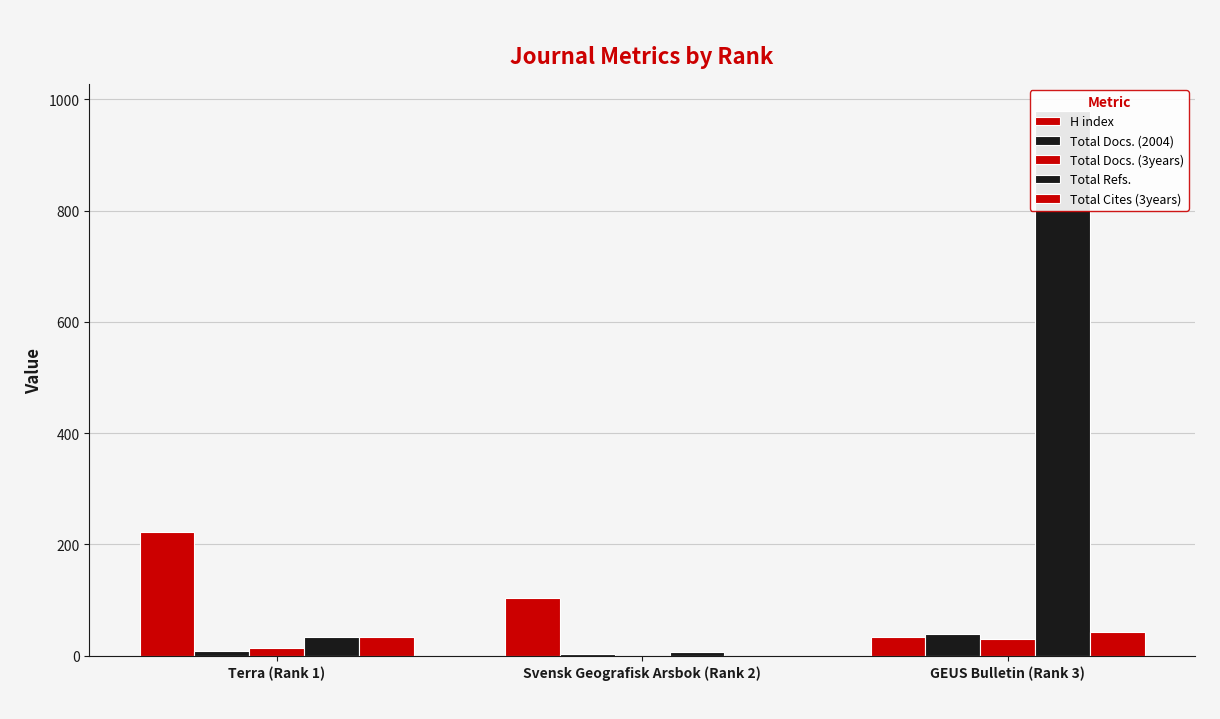

Where is Total Cites (3years) nearest to the value 21?

Terra (Rank 1)